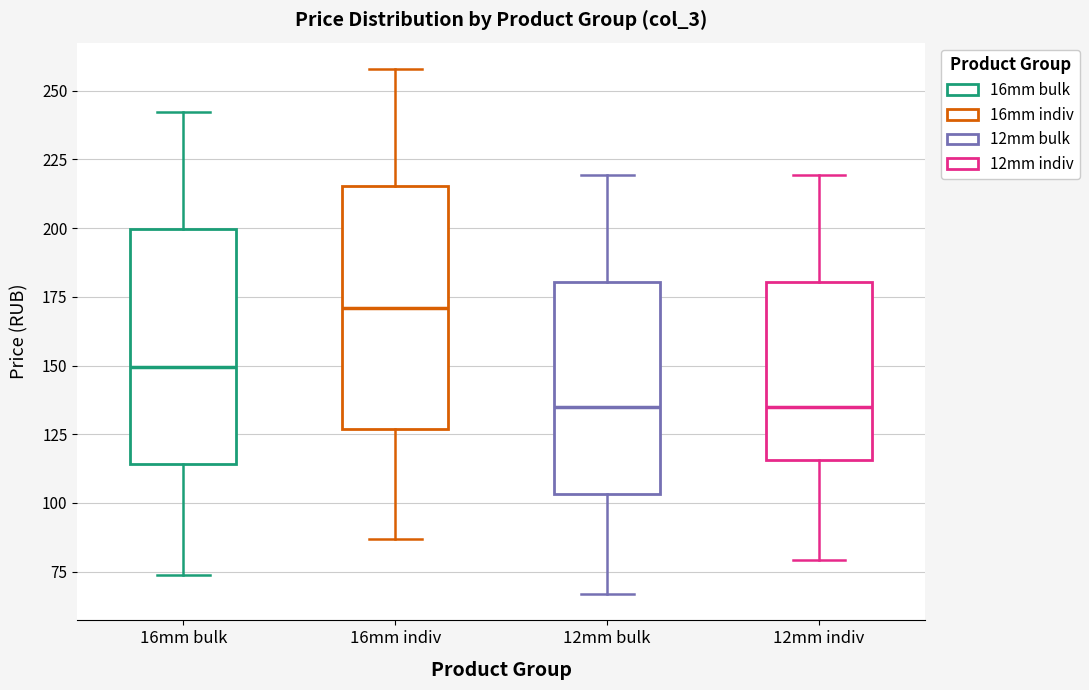

Reading left to right, read every box against the y-axis: the position of its median line, the range the box covers, and the ends of its whiskers. The values are not printed on the chart, so give them approximately, as read against the axis.

16mm bulk: median 150, box 115 to 200, whiskers 75 to 240
16mm indiv: median 170, box 125 to 215, whiskers 85 to 260
12mm bulk: median 135, box 105 to 180, whiskers 65 to 220
12mm indiv: median 135, box 115 to 180, whiskers 80 to 220